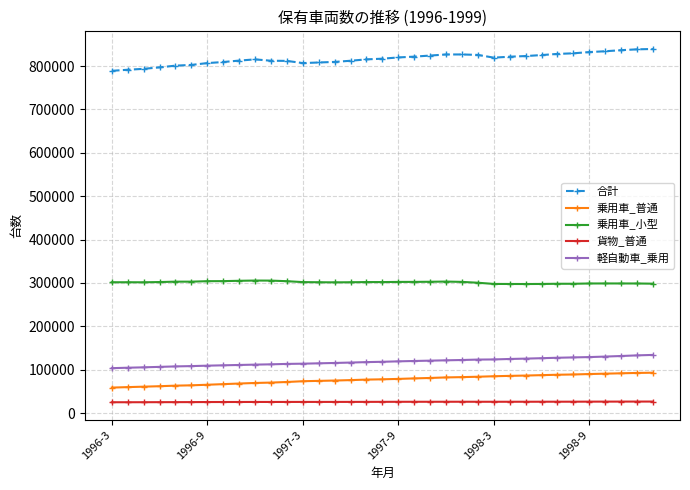

How many lines are shown in the chart?

5